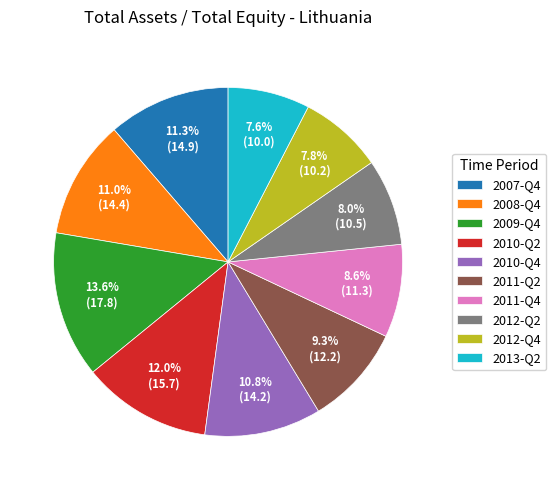

What percentage is the 2013-Q2 slice, to the nearest percent?

8%